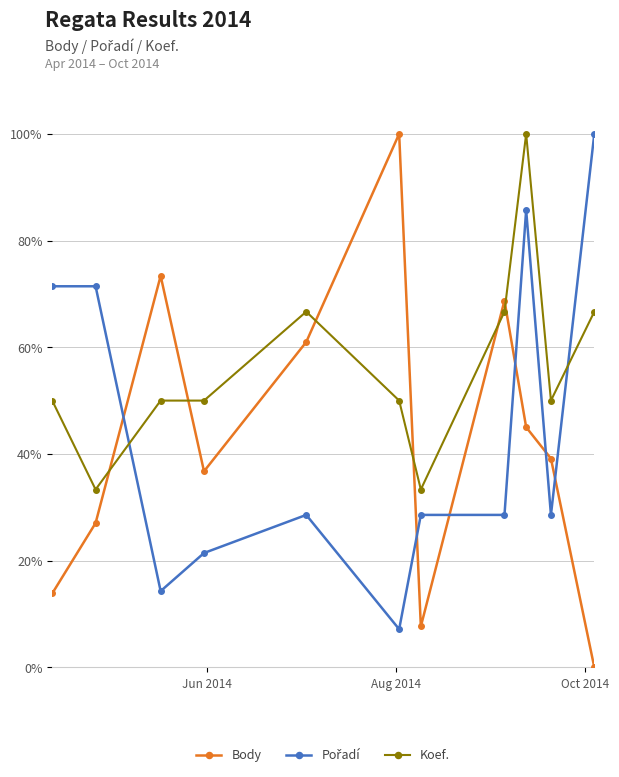

Which series has the largest total across all categories?

Koef.